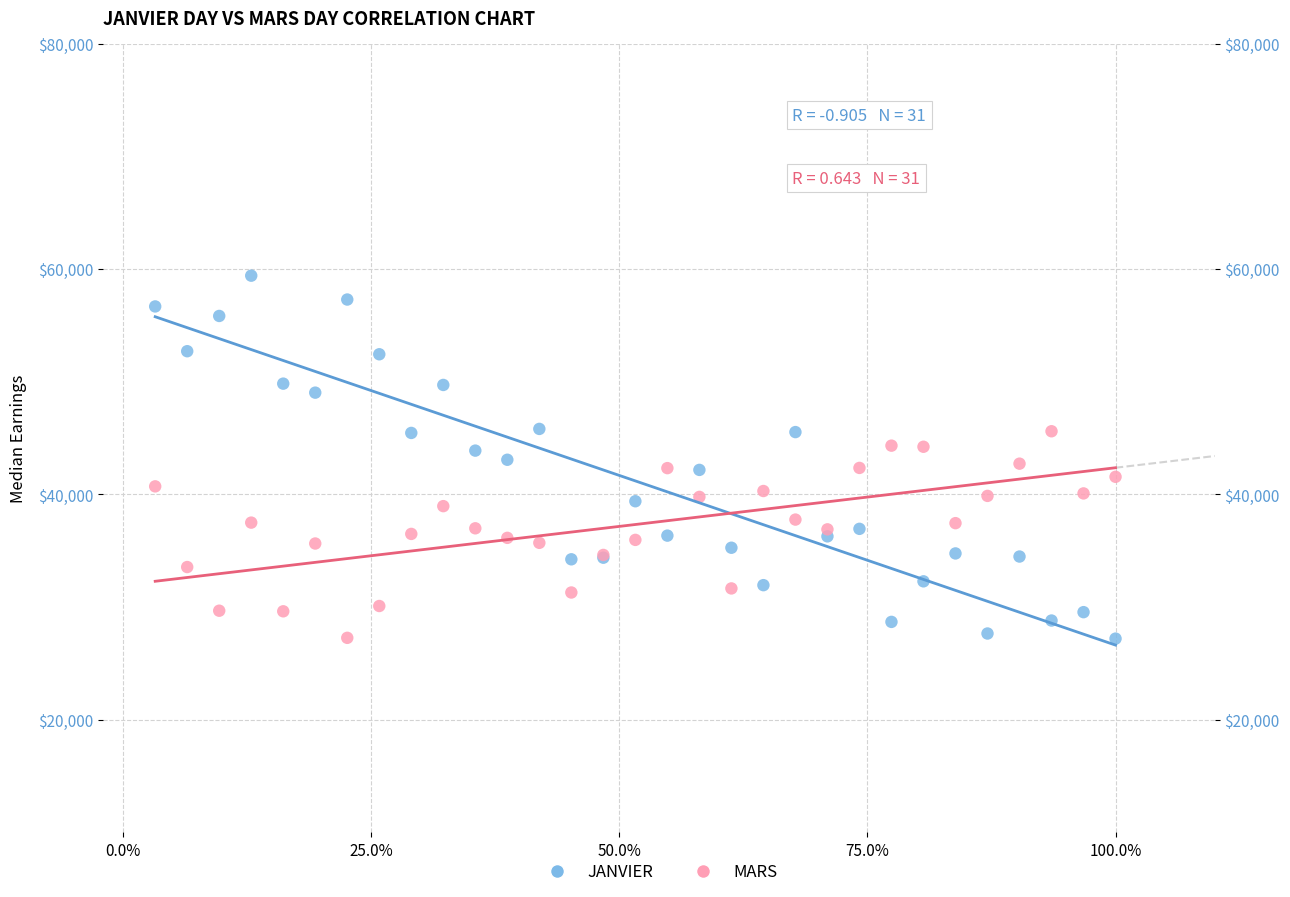

Which series reaches the maximum Y coordinate?

JANVIER